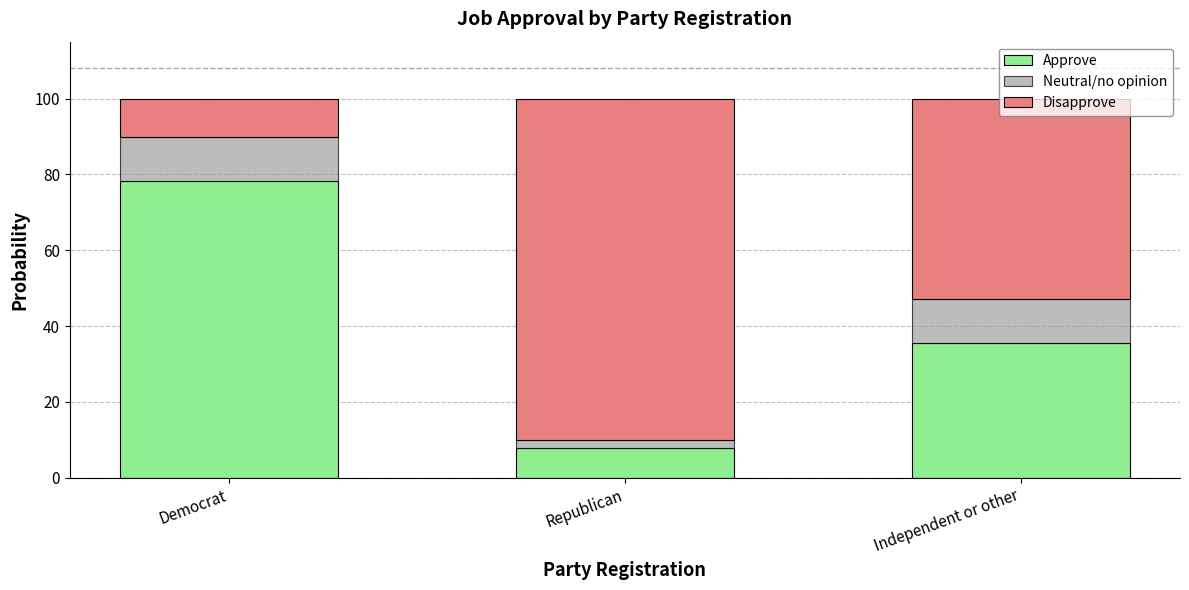

What are all the series names shown in the legend?

Approve, Neutral/no opinion, Disapprove